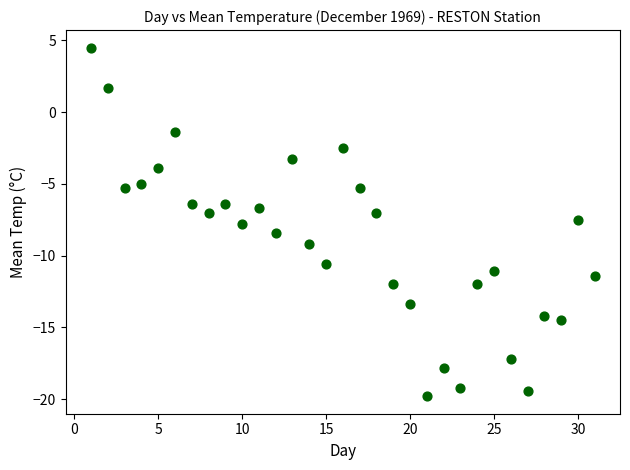

What is the range of Y values (max minus min)?

24.3